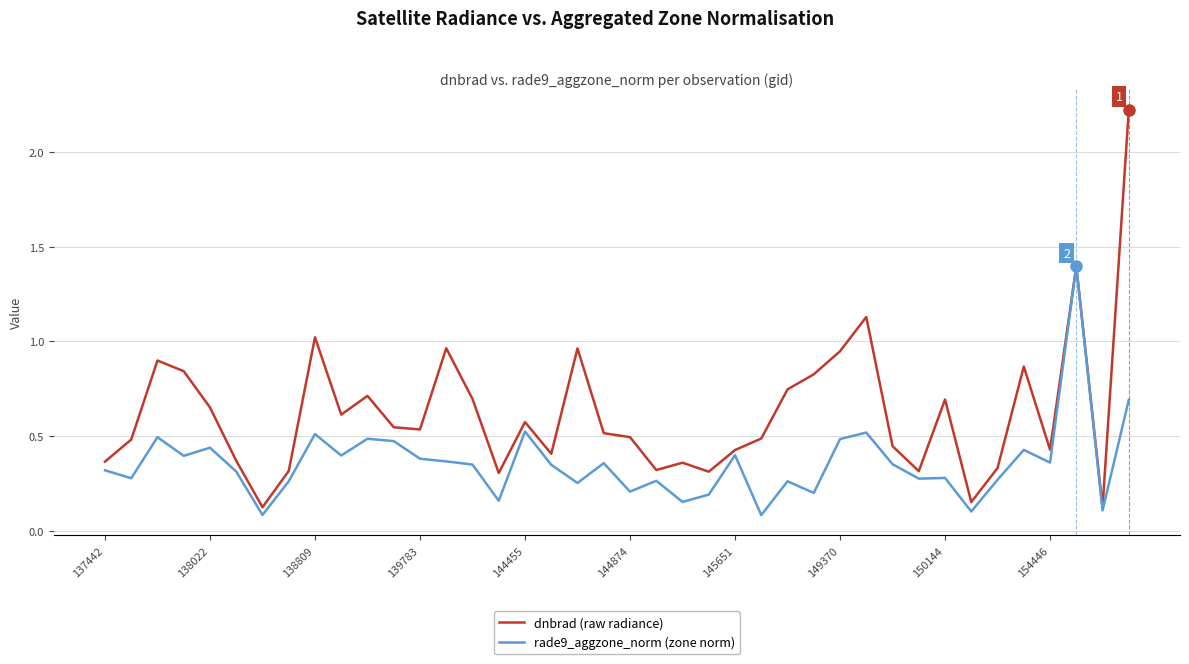

List the series in order of their overall mean, highest first.

dnbrad (raw radiance), rade9_aggzone_norm (zone norm)